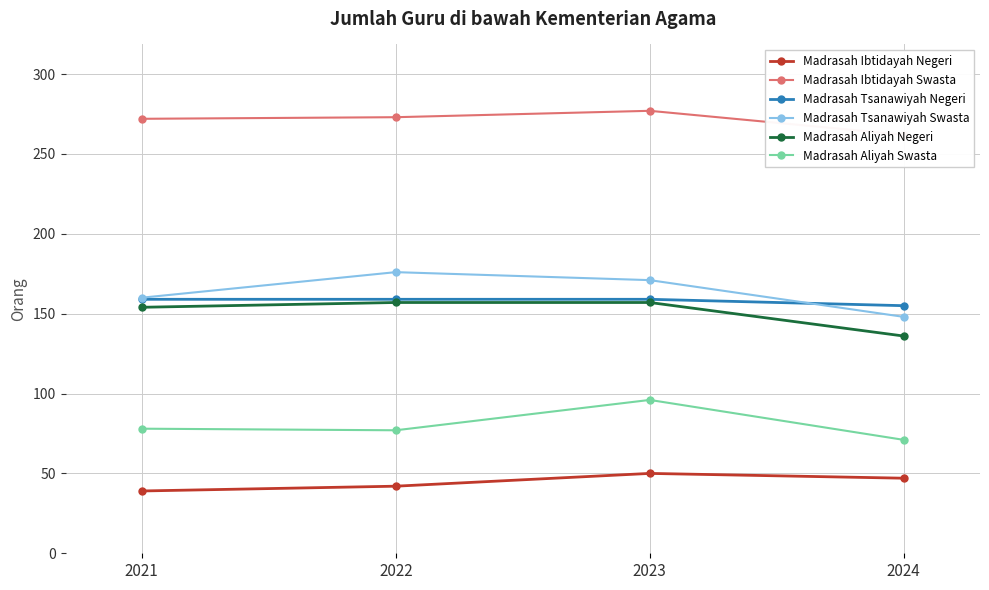

How many data points in Madrasah Tsanawiyah Negeri are less than 159?

1